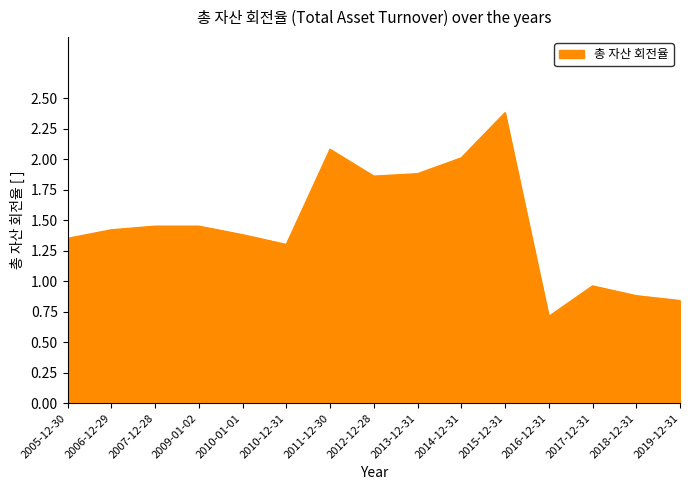

How many distinct data groups are displayed?

1